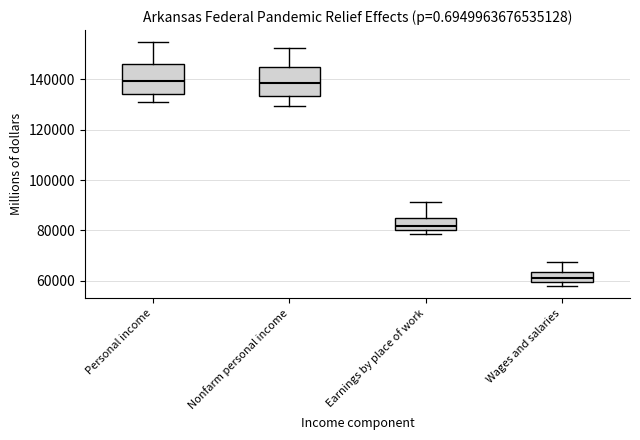

Reading left to right, read every box against the y-axis: the position of its median line, the range the box covers, and the ends of its whiskers. The values are not printed on the chart, so give them approximately, as read against the axis.

Personal income: median 140000, box 134000 to 146000, whiskers 130000 to 154000
Nonfarm personal income: median 138000, box 134000 to 146000, whiskers 130000 to 152000
Earnings by place of work: median 82000, box 80000 to 84000, whiskers 78000 to 92000
Wages and salaries: median 62000, box 60000 to 64000, whiskers 58000 to 68000